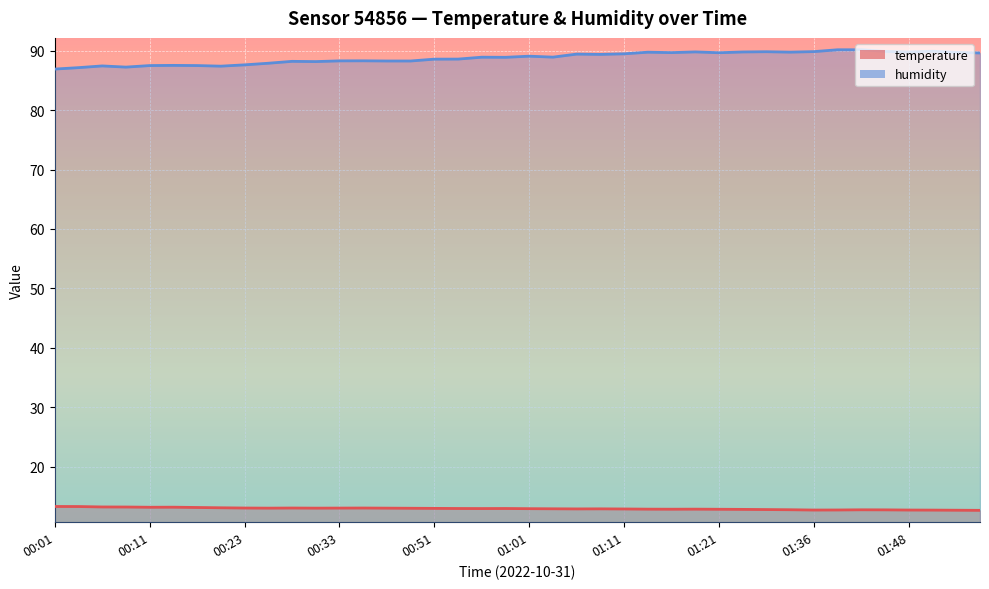

The value of humidity at 00:51 is 88.6. True or false?

True